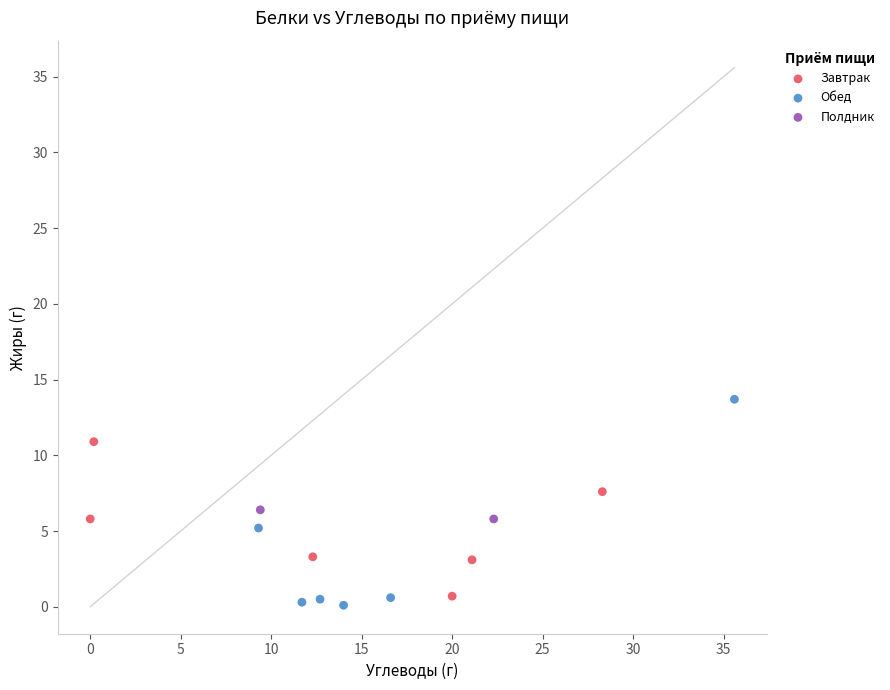

Which series has the widest spread of Y values?

Обед